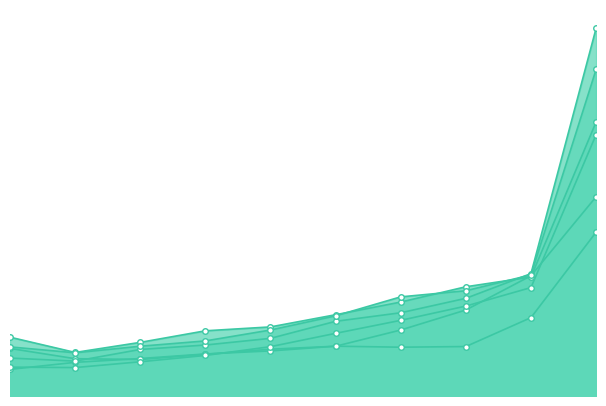

Which label corresponds to the largest value in the chart?

9